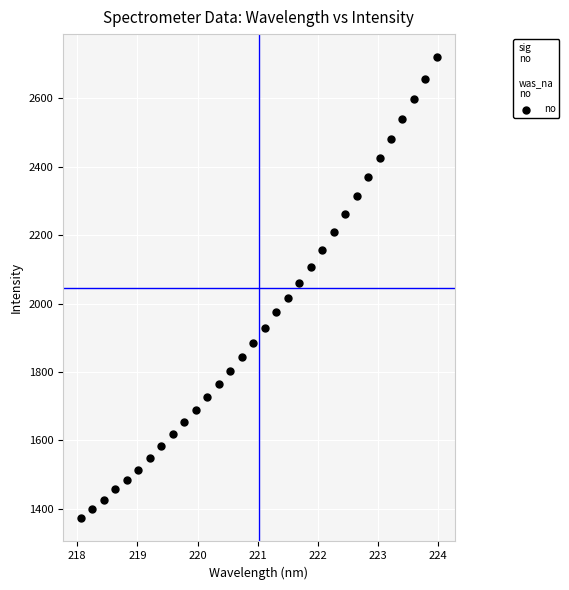

What is the range of Y values (max minus min)?

1348.4